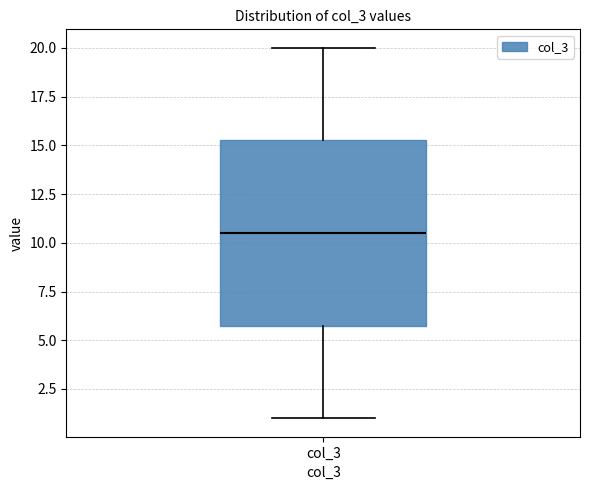

Read this box plot against the y-axis: the position of the median line, the range covered by the box, and the ends of both whiskers. The values are not printed on the chart, so give them approximately, as read against the axis.

median 10.5, box 6.0 to 15.5, whiskers 1.0 to 20.0